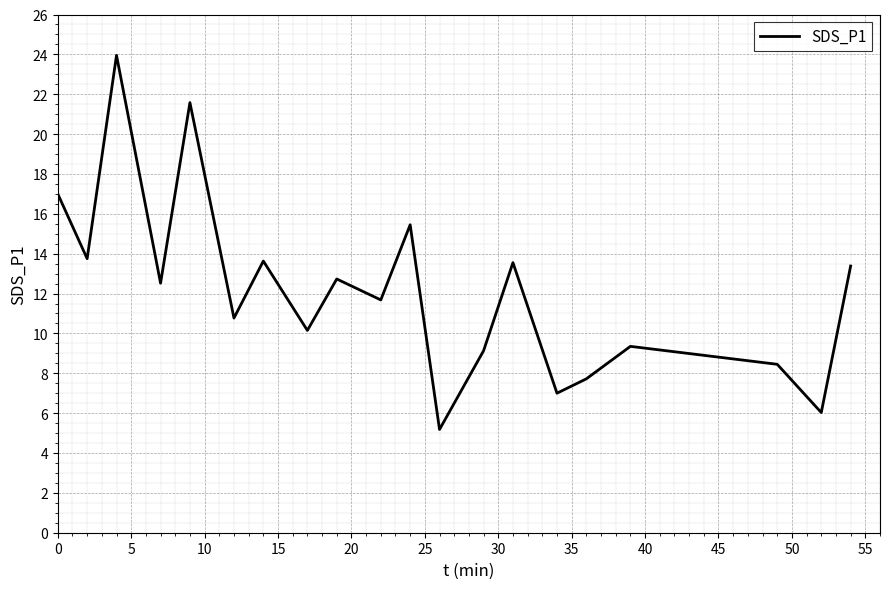

What is the difference between the maximum and minimum values?

18.8